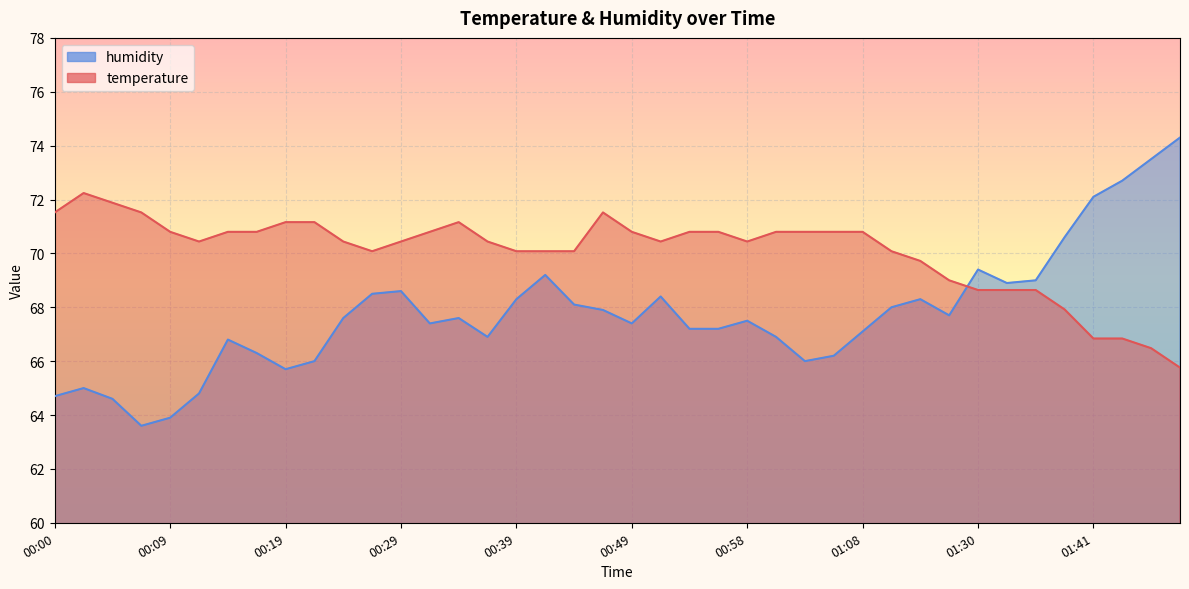

What is the label of the 28th point from the right?

00:29